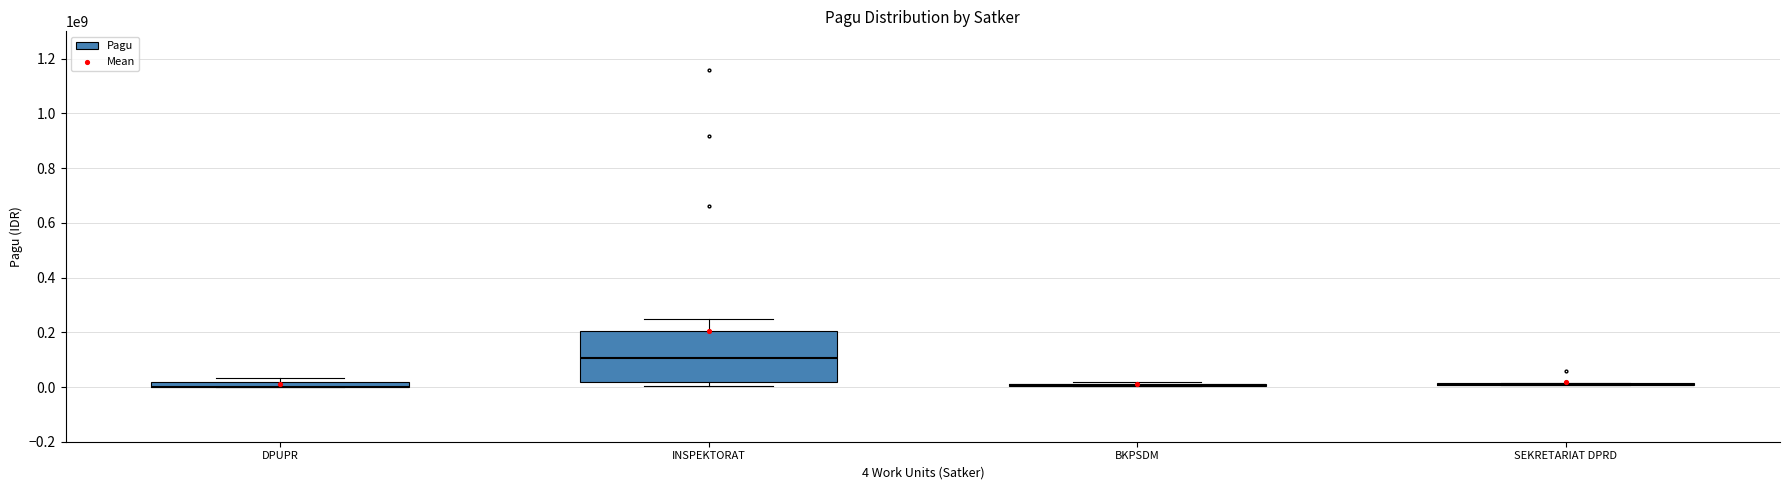

What is the range of Y values (max minus min)?

195156006.1